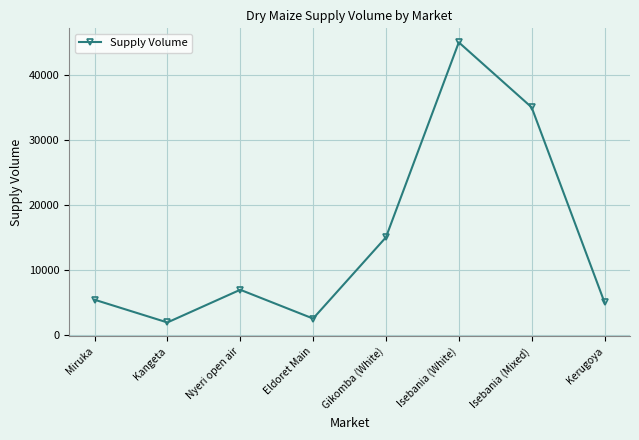

How many data points does each series have?

8